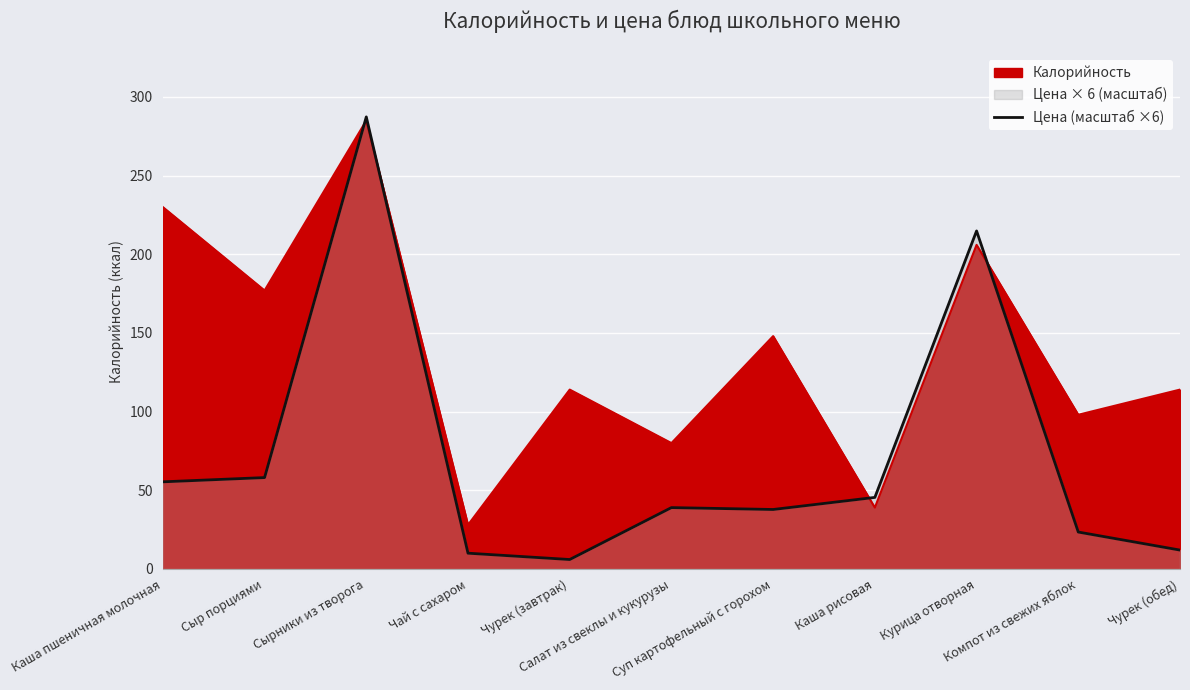

What is the difference between the second highest and second lowest values?

204.8